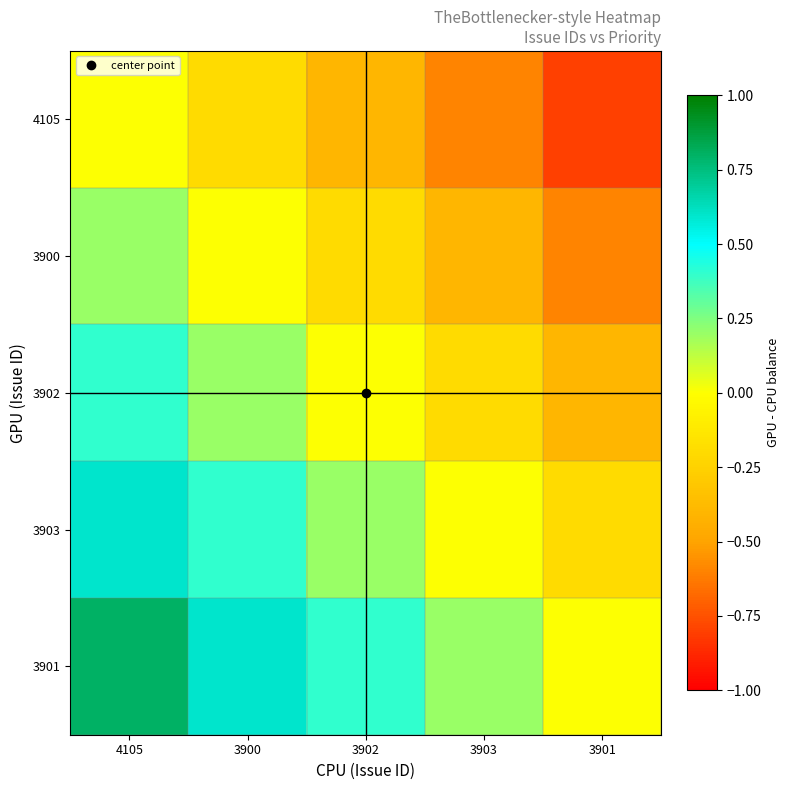

Rank the series by their maximum value, from highest to lowest.

3901, 3903, 3902, 3900, 4105